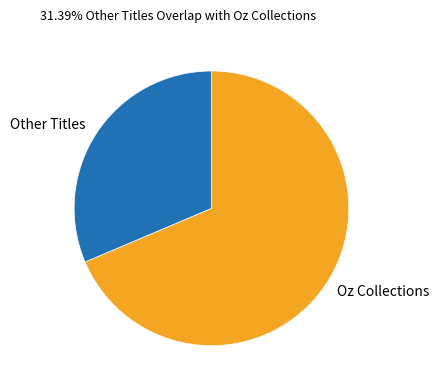

Approximately how many times larger is the value at Other Titles compared to Oz Collections?

0.5